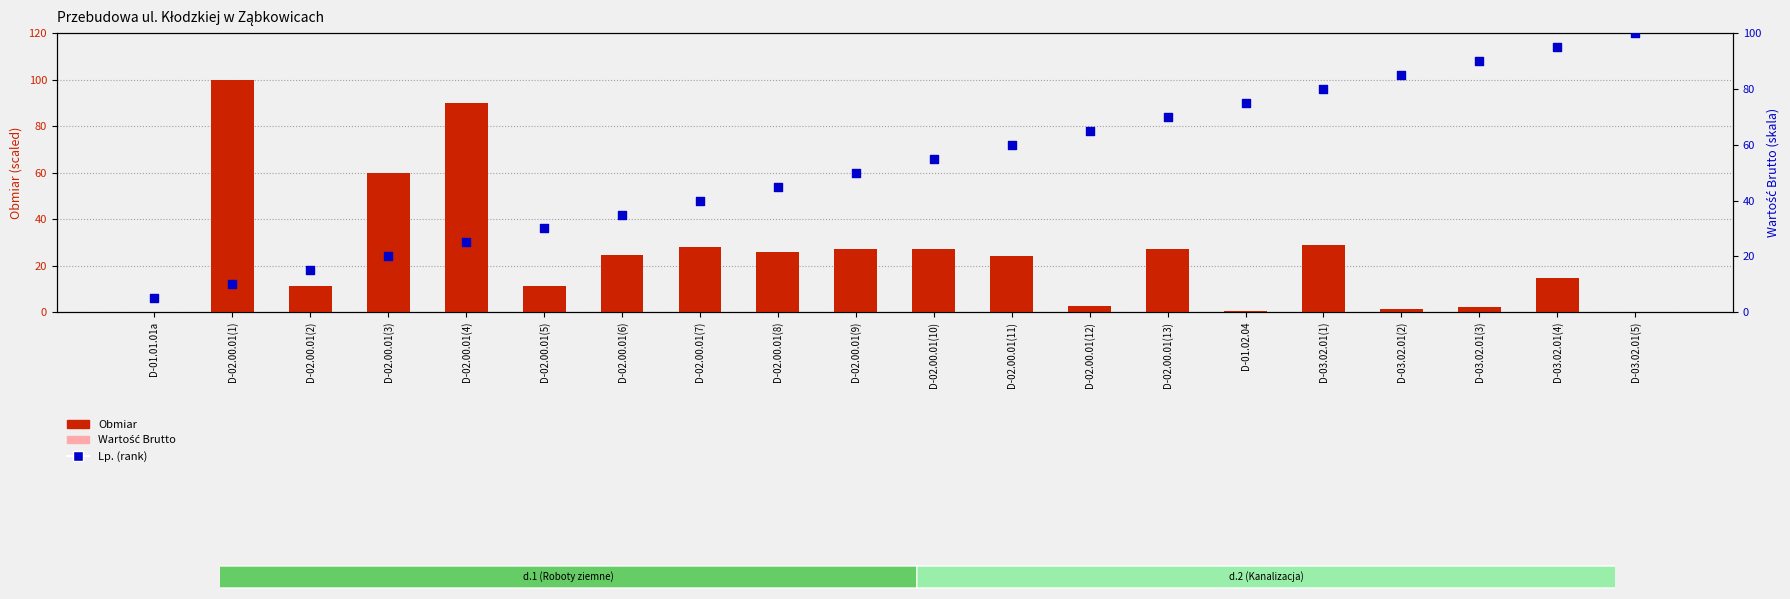

Which series contains the highest Y value?

Obmiar